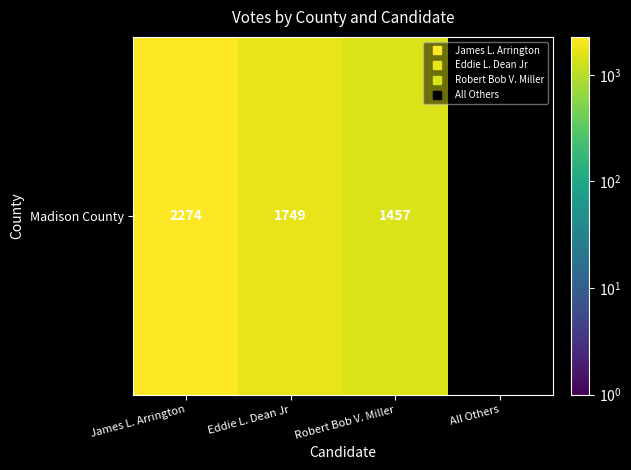

List the labels in order of value, largest first.

James L. Arrington, Eddie L. Dean Jr, Robert Bob V. Miller, All Others